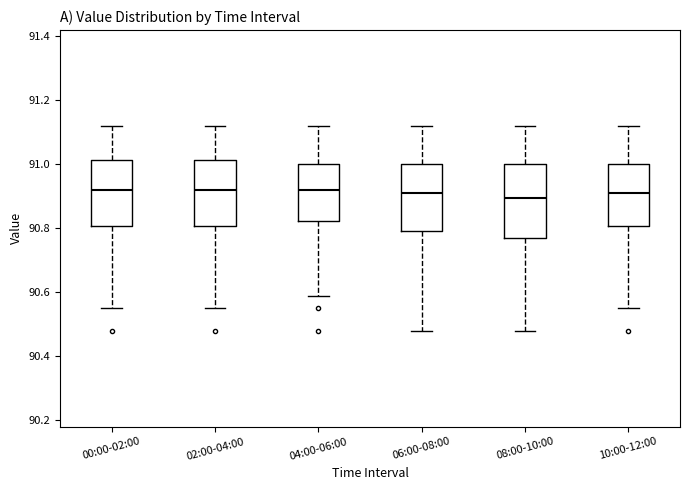

Reading left to right, transcribe this box plot: for each box, give where its median line is, the range the box spans, and where its two whiskers end, as read against the y-axis. The values are not printed on the chart, so give them approximately, as read against the axis.

00:00-02:00: median 90.92, box 90.80 to 91.02, whiskers 90.56 to 91.12
02:00-04:00: median 90.92, box 90.80 to 91.02, whiskers 90.56 to 91.12
04:00-06:00: median 90.92, box 90.82 to 91.00, whiskers 90.60 to 91.12
06:00-08:00: median 90.92, box 90.80 to 91.00, whiskers 90.48 to 91.12
08:00-10:00: median 90.90, box 90.78 to 91.00, whiskers 90.48 to 91.12
10:00-12:00: median 90.92, box 90.80 to 91.00, whiskers 90.56 to 91.12